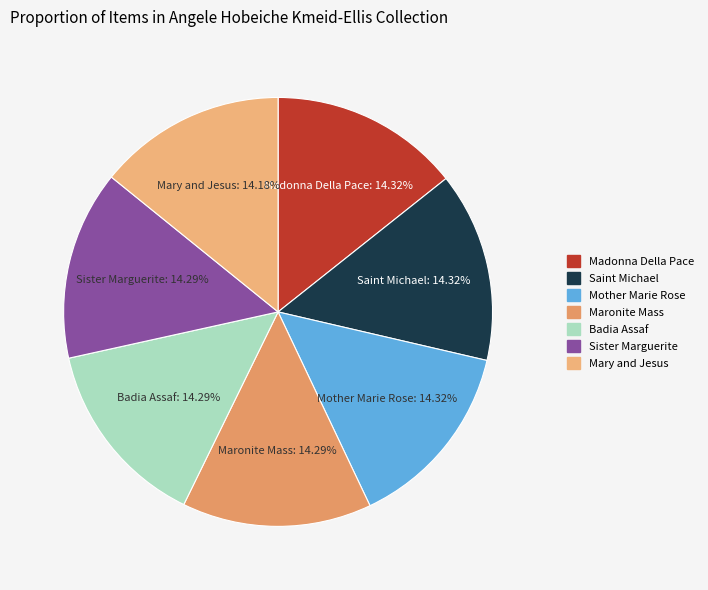

How many slices are in this pie chart?

7